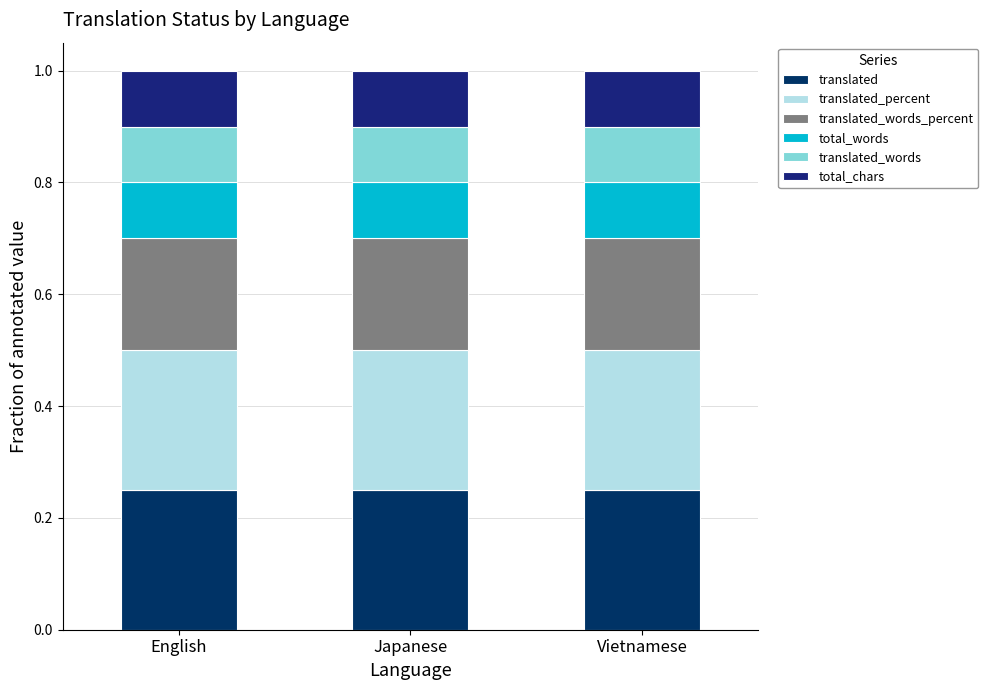

At how many categories does at least one series exceed 0?

3